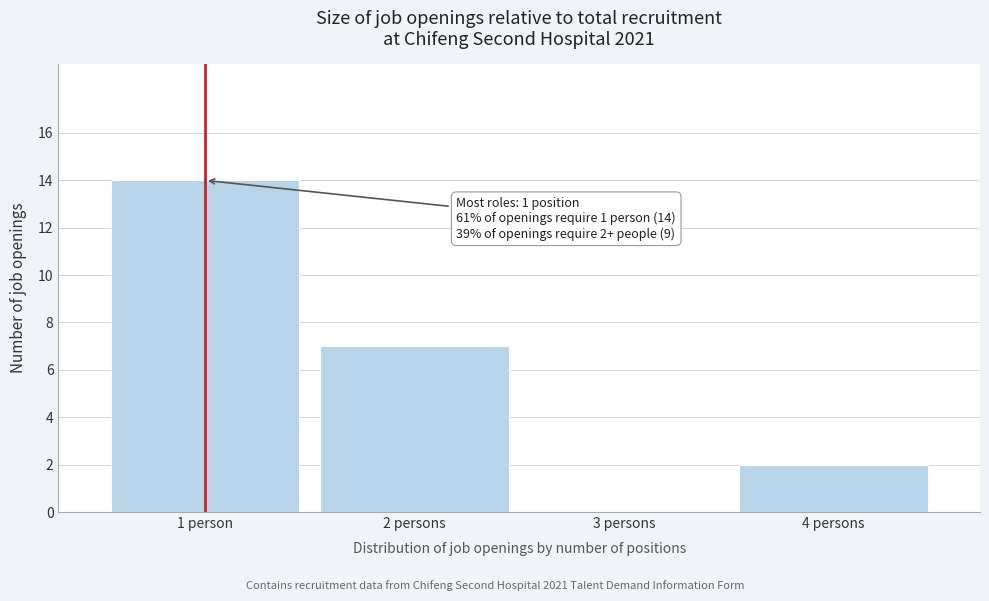

Reading right to left, list all the values displayed in this chart.

4 persons=2	3 persons=0	2 persons=7	1 person=14